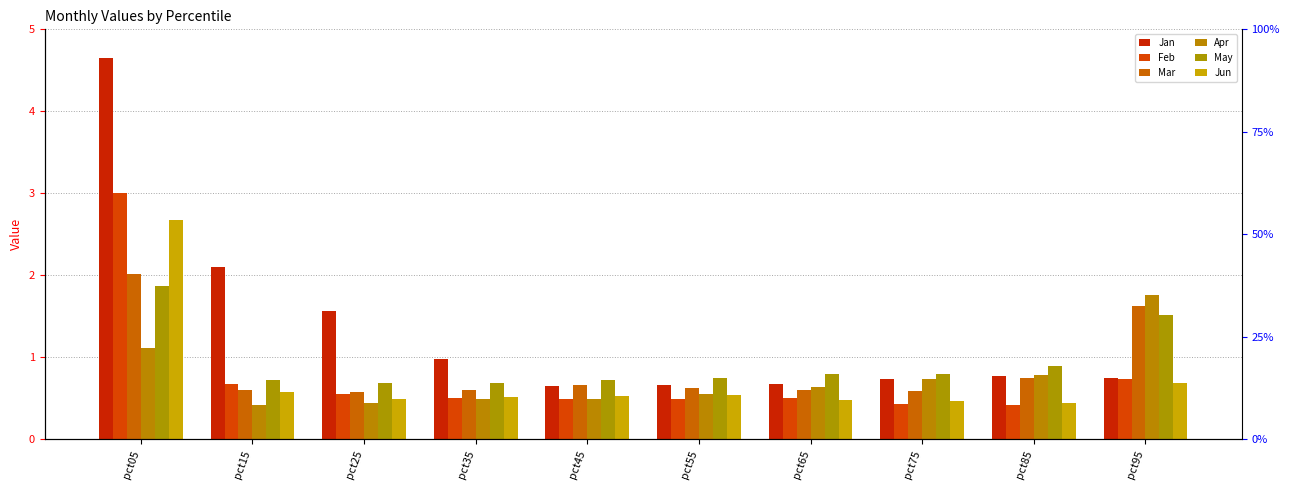

Is it true that Mar equals 0.6 at pct25?

True